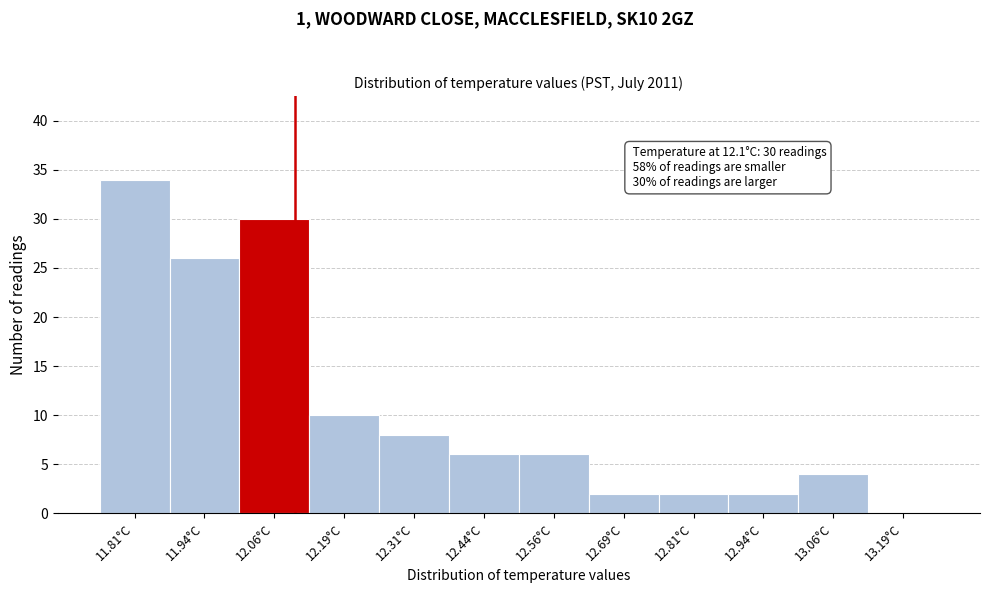

Which range on the x-axis has the tallest bar?

11.750 to 11.875